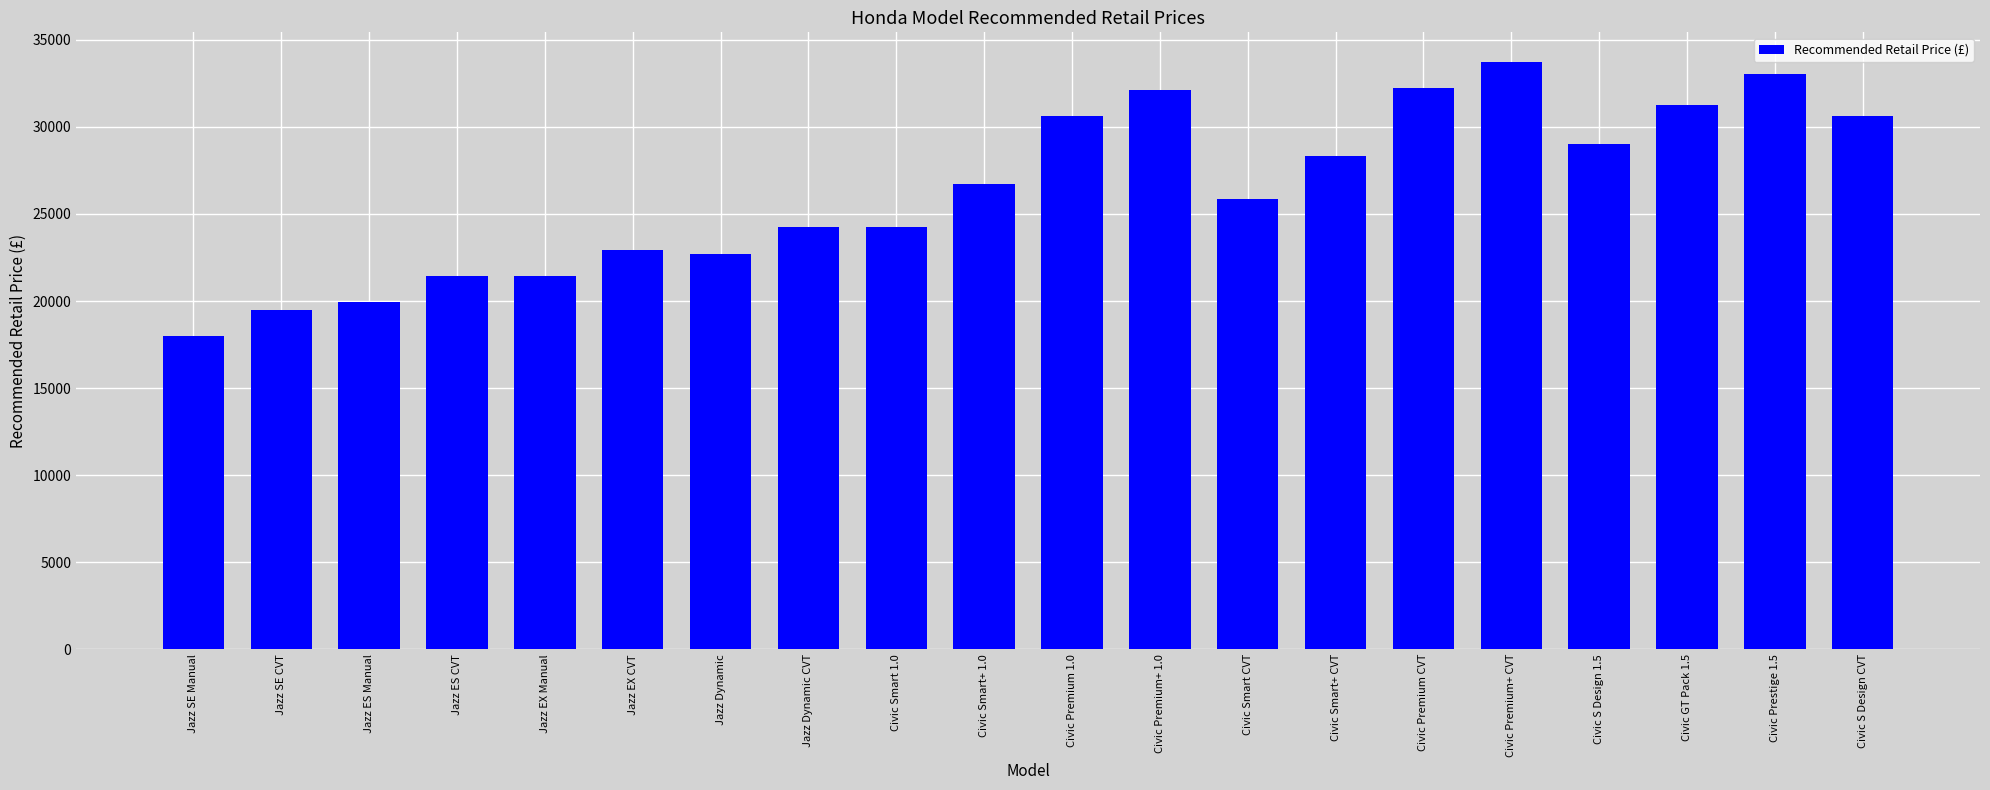

What is the label of the 14th bar from the left?

Civic Smart+ CVT